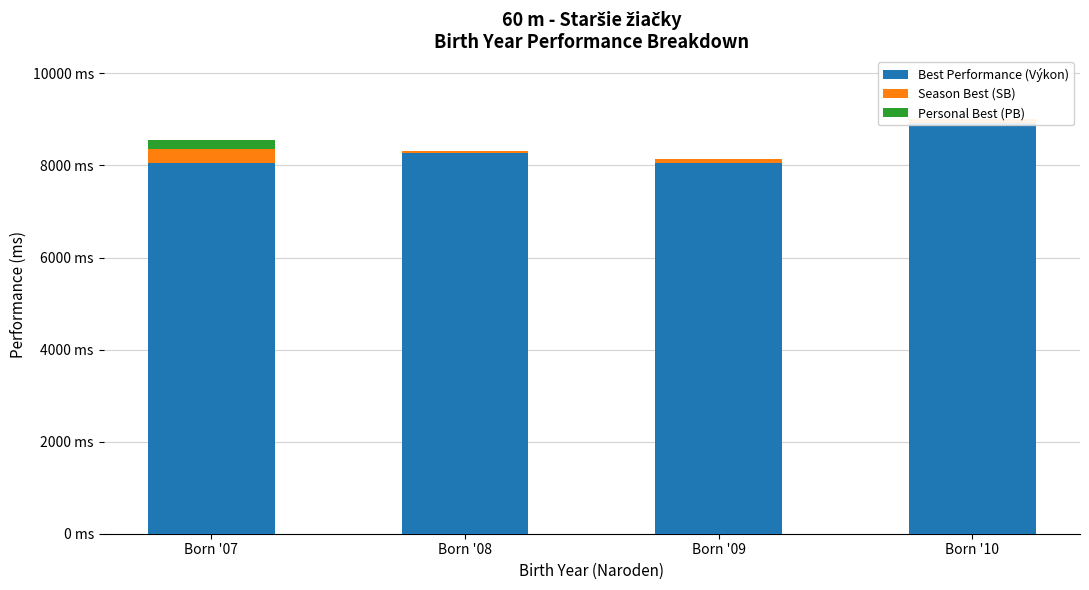

Reading left to right, extract all data points from this chart.

Best Performance (Výkon): 8060.0	8270.0	8060.0	8920.0
Season Best (SB): 290.0	40.0	70.0	100.0
Personal Best (PB): 200.0	0.0	0.0	0.0